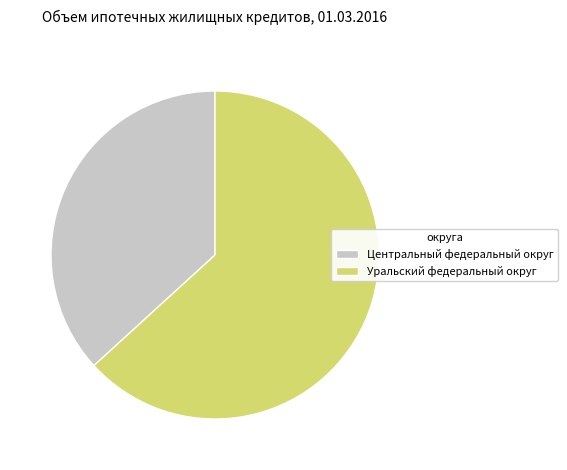

What is the smallest slice in the pie chart?

Центральный федеральный округ